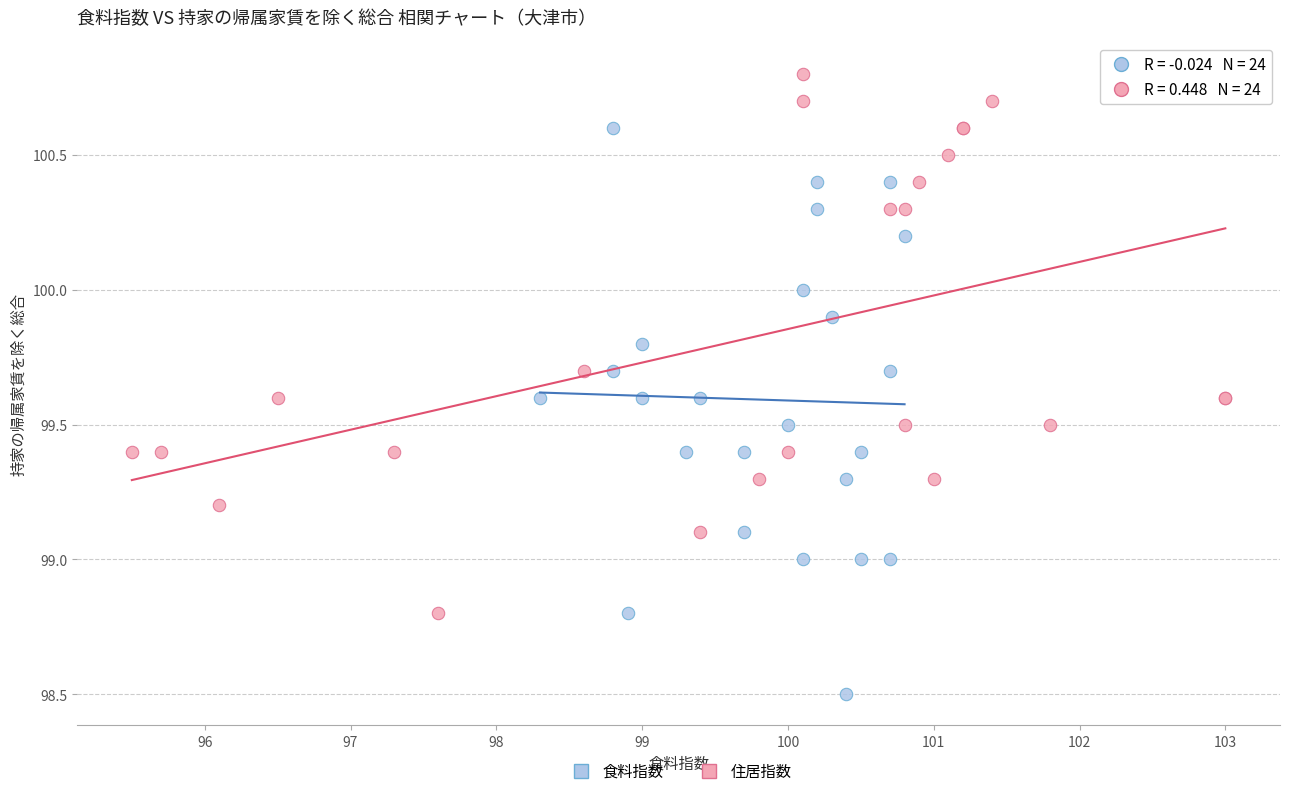

Which series reaches the minimum Y coordinate?

食料指数